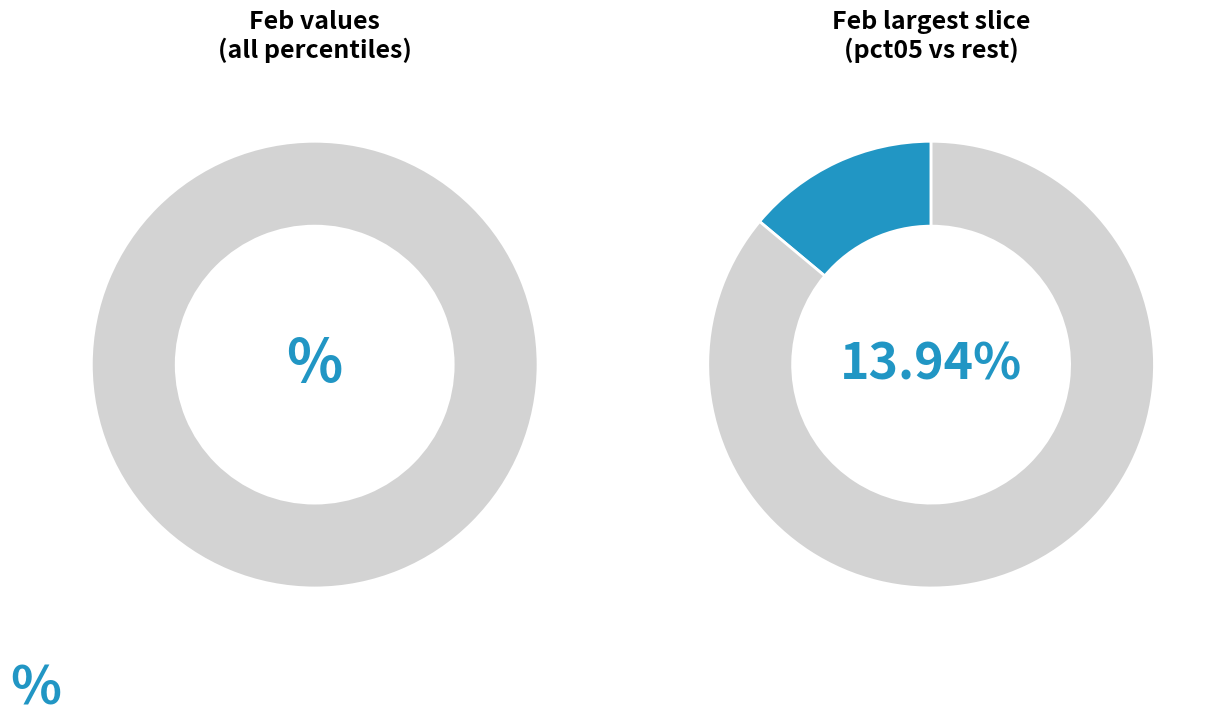

To the nearest percent, what portion does pct45 represent?

9%